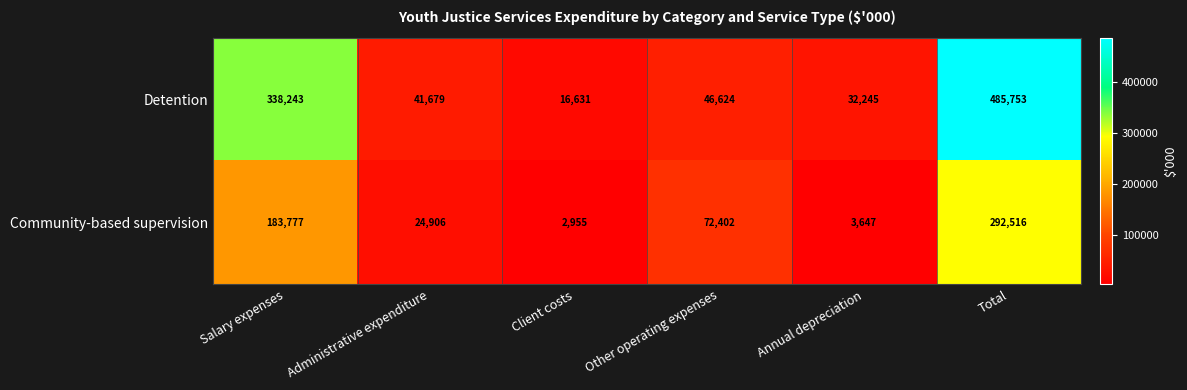

How many data points does each series have?

6